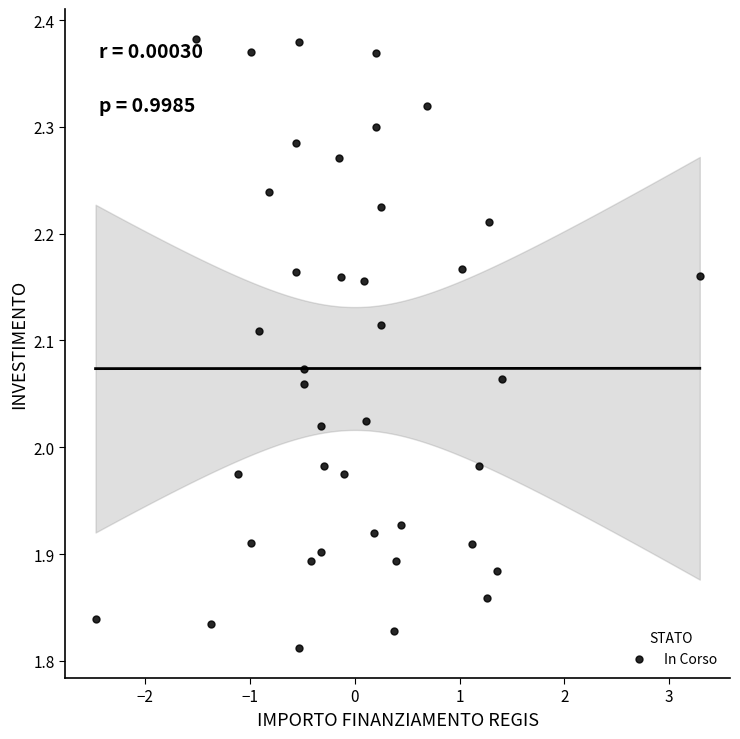

What is the range of X values (max minus min)?

5.8